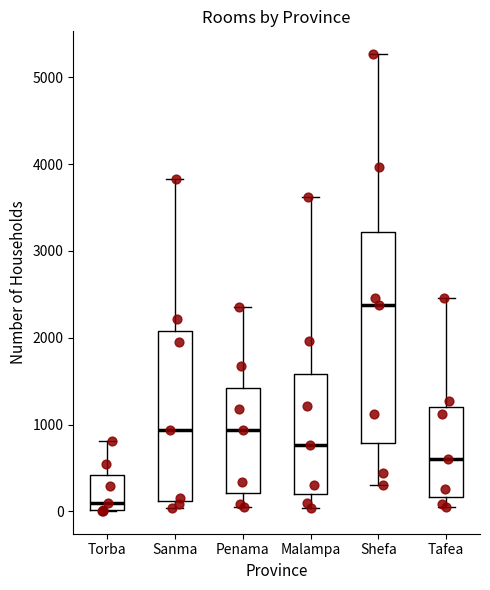

Reading left to right, transcribe this box plot: for each box, give where its median line is, the range the box spans, and where its two whiskers end, as read against the y-axis. The values are not printed on the chart, so give them approximately, as read against the axis.

Torba: median 100, box 0 to 400, whiskers 0 to 800
Sanma: median 900, box 100 to 2100, whiskers 0 to 3800
Penama: median 900, box 200 to 1400, whiskers 100 to 2400
Malampa: median 800, box 200 to 1600, whiskers 0 to 3600
Shefa: median 2400, box 800 to 3200, whiskers 300 to 5300
Tafea: median 600, box 200 to 1200, whiskers 100 to 2500